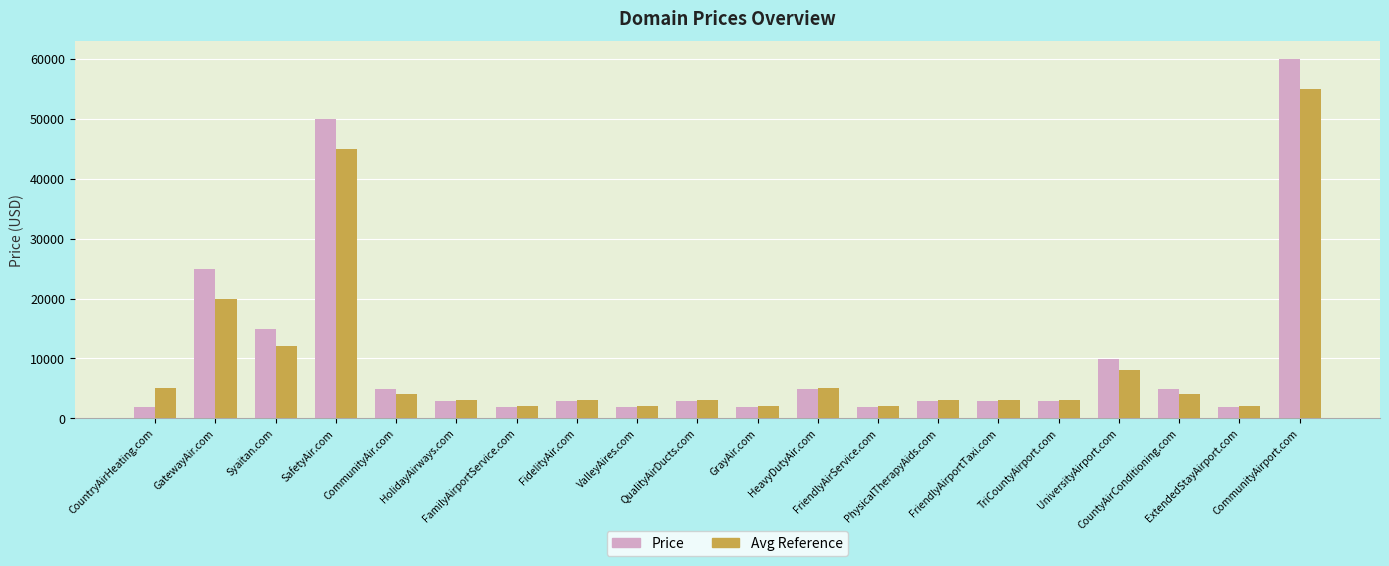

What is the greatest value displayed?

59888